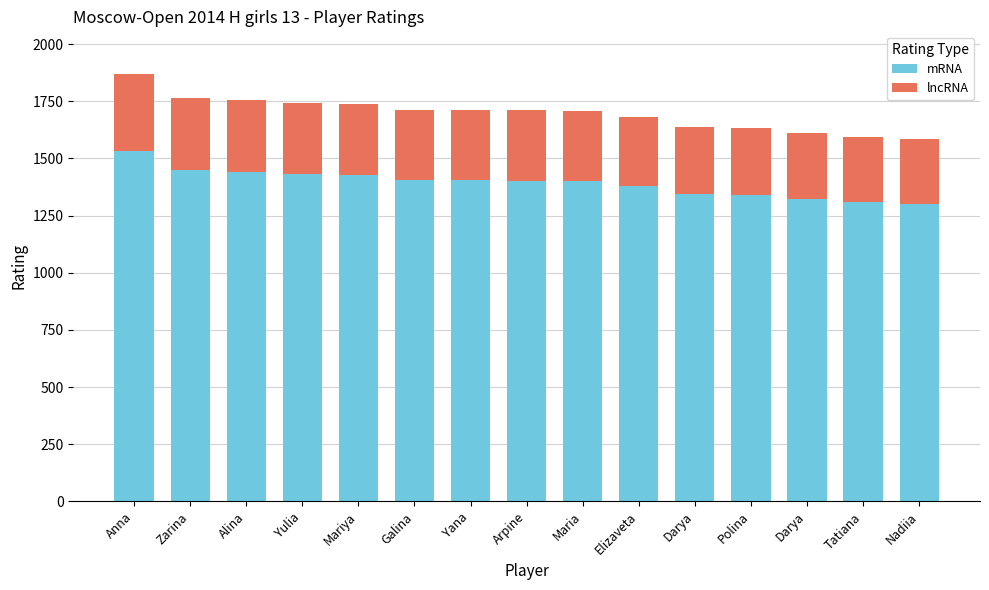

How many distinct data groups are displayed?

2